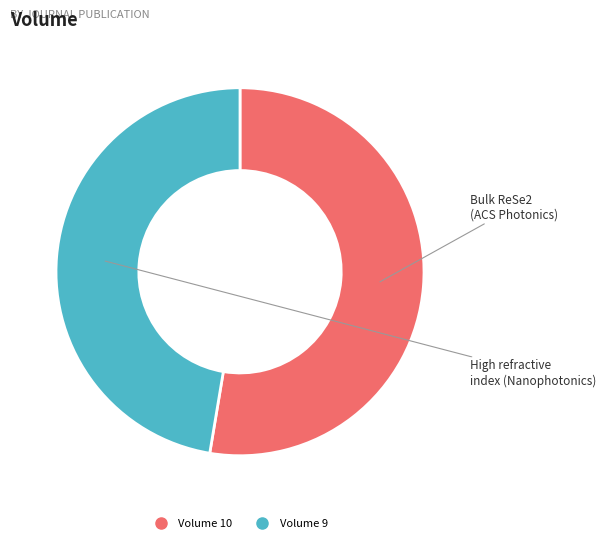

Count the number of slices in the pie.

2